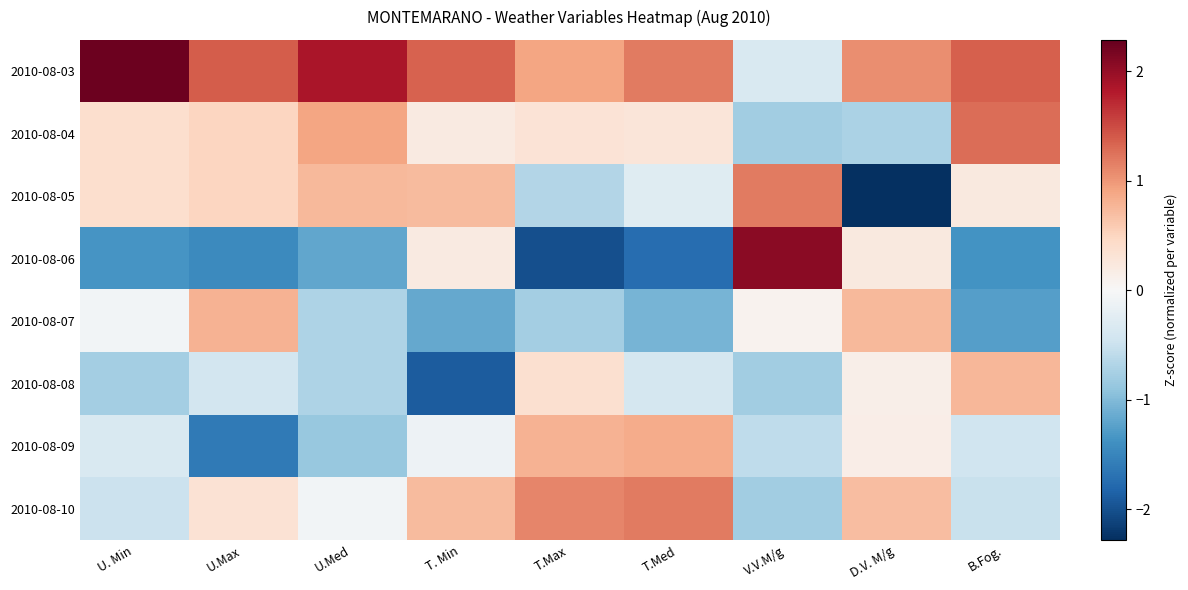

At U.Med, list the series in order from smallest to largest.

2010-08-06, 2010-08-09, 2010-08-07, 2010-08-08, 2010-08-10, 2010-08-05, 2010-08-04, 2010-08-03